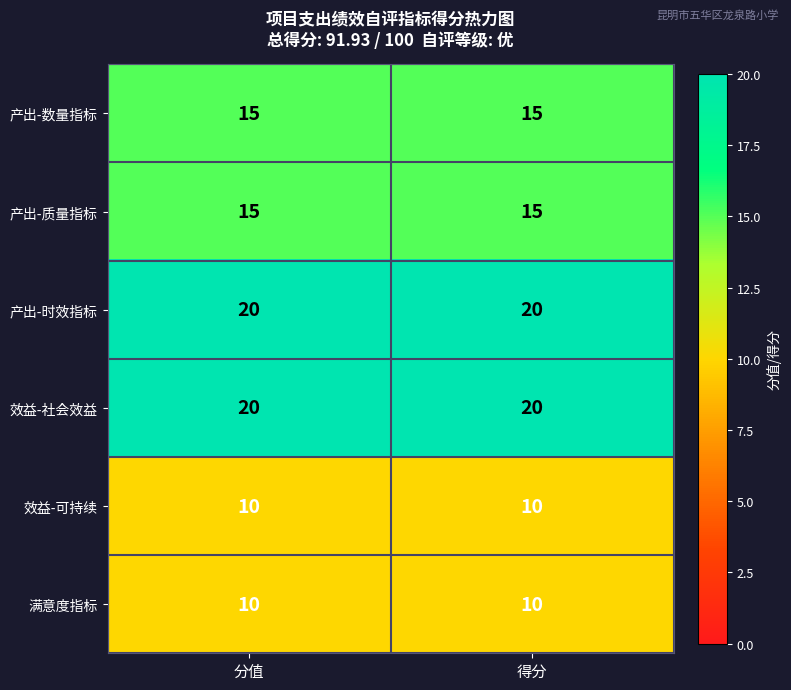

Is the value of 产出-数量指标 at 得分 greater than the value of 产出-时效指标 at 得分?

No